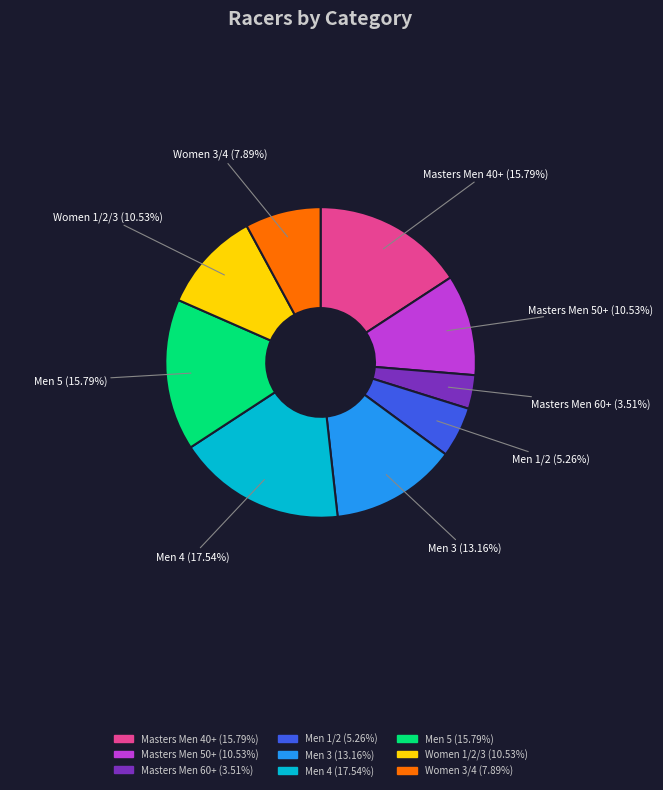

To the nearest percent, what is the difference between the Masters Men 40+ and Men 4 slice percentages?

2%